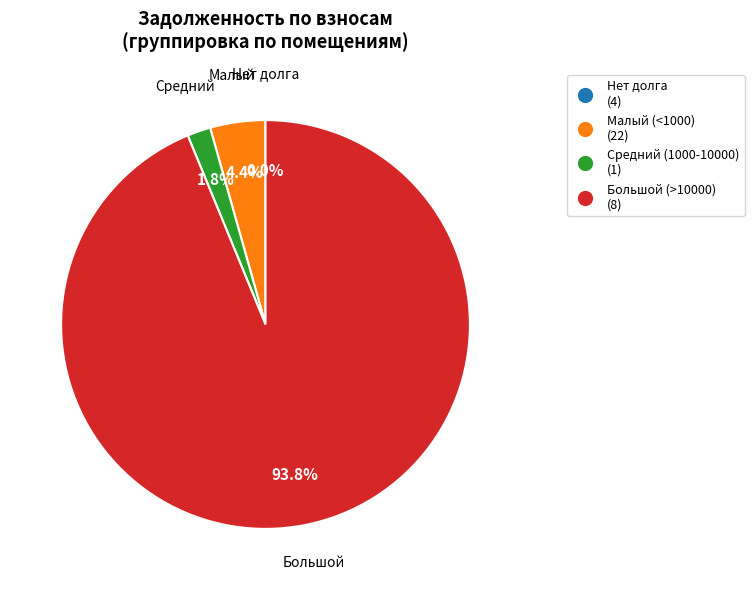

Is there any slice that represents more than half of the pie?

Yes